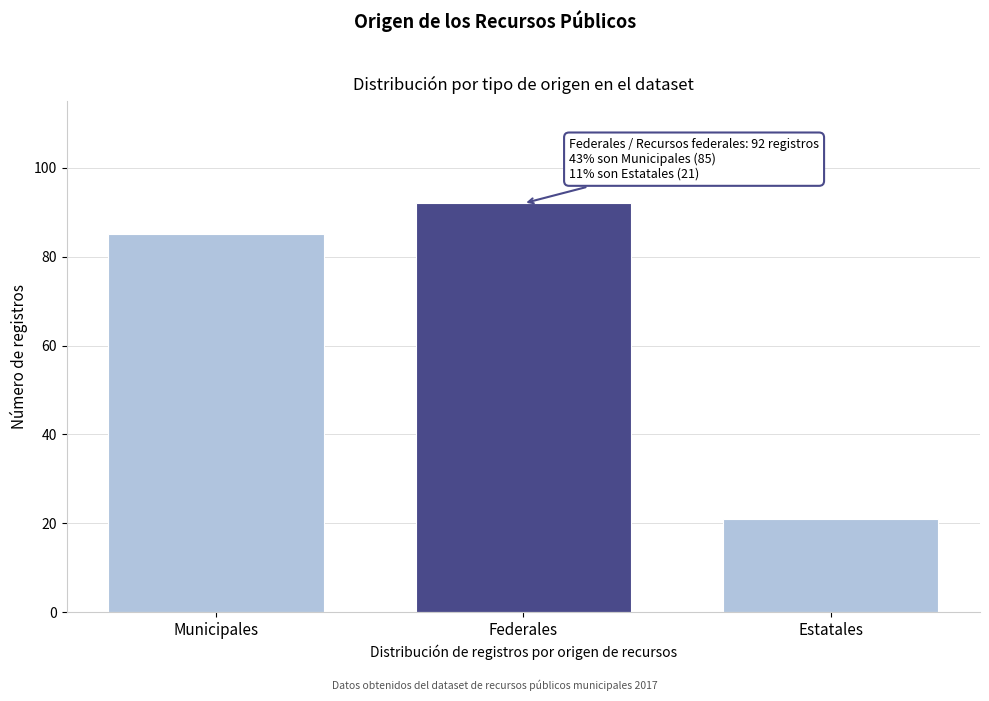

Reading left to right, extract all data points from this chart.

Municipales=85	Federales=92	Estatales=21